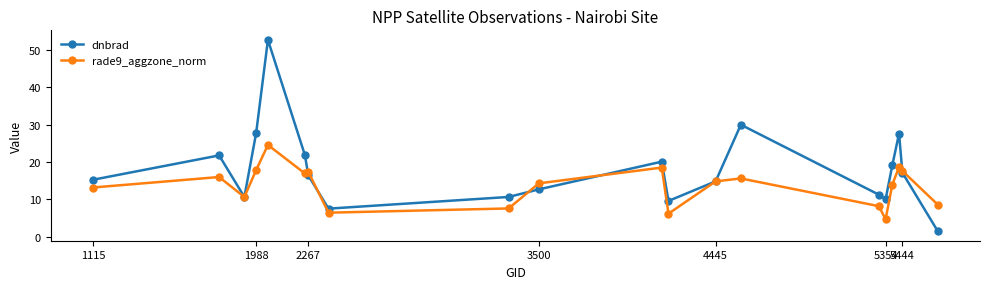

What is the value of the rade9_aggzone_norm point at the 14th from the left?

15.6